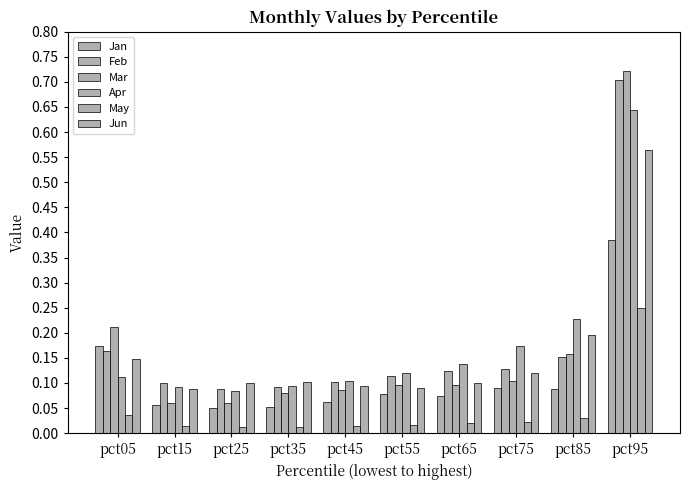

Between pct55 and pct95, which is larger?

pct95